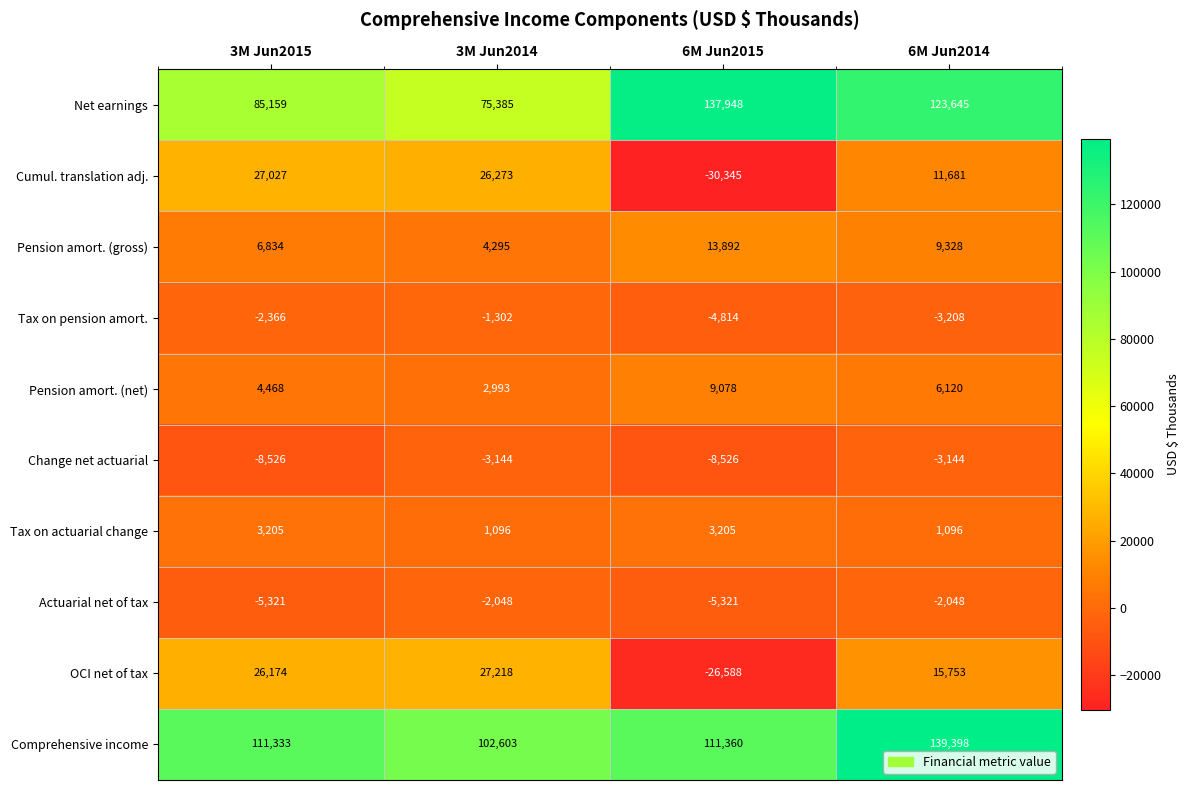

What is the difference between the Pension amort. (gross) values at 6M Jun2015 and 3M Jun2015?

7058